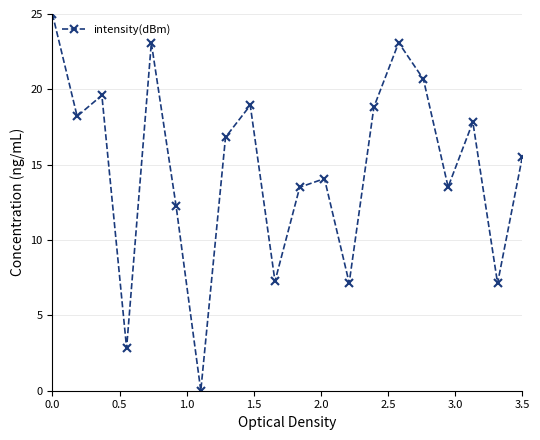

What is the difference between the maximum and minimum values?

25.0